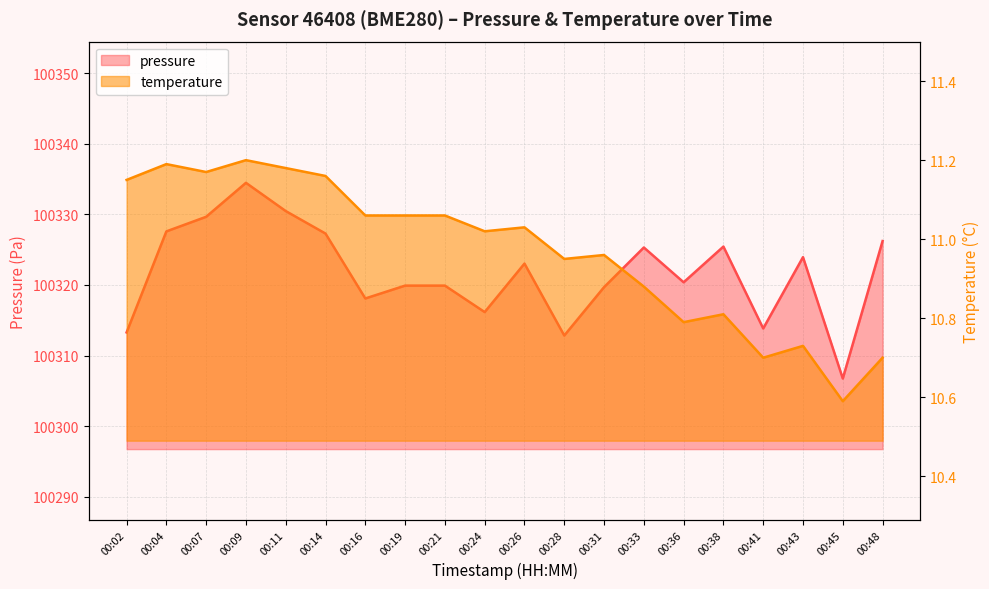

How many data points in pressure are less than 100323?

10